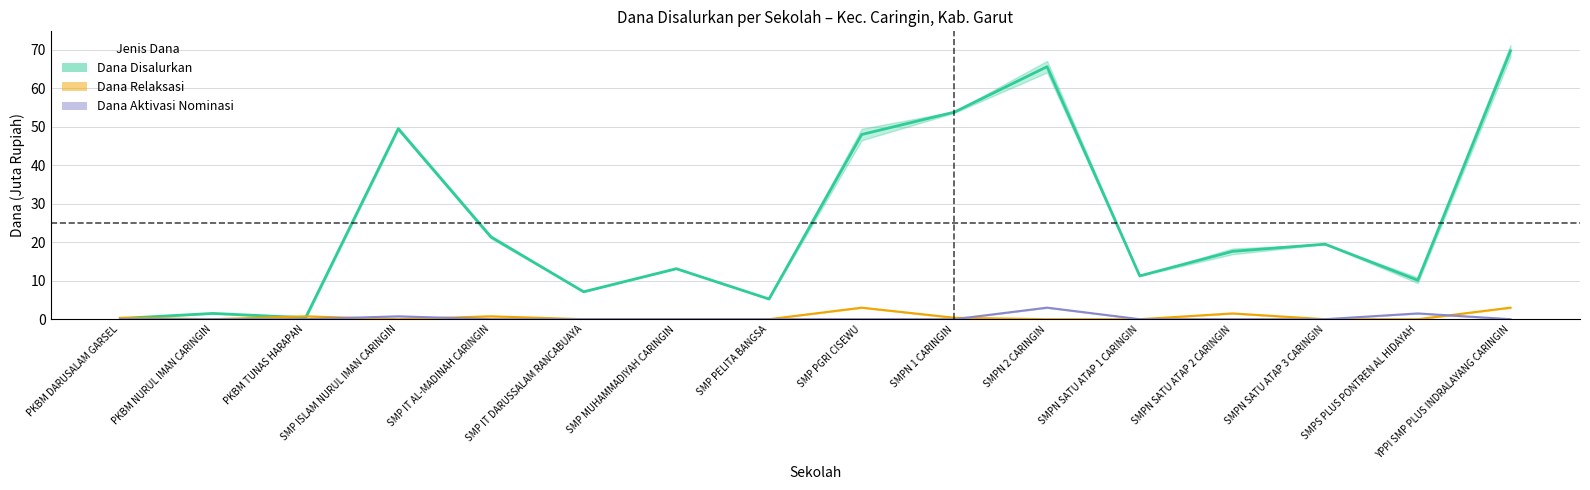

True or false: Dana Relaksasi has a value of 0.9 at SMPN SATU ATAP 2 CARINGIN.

False